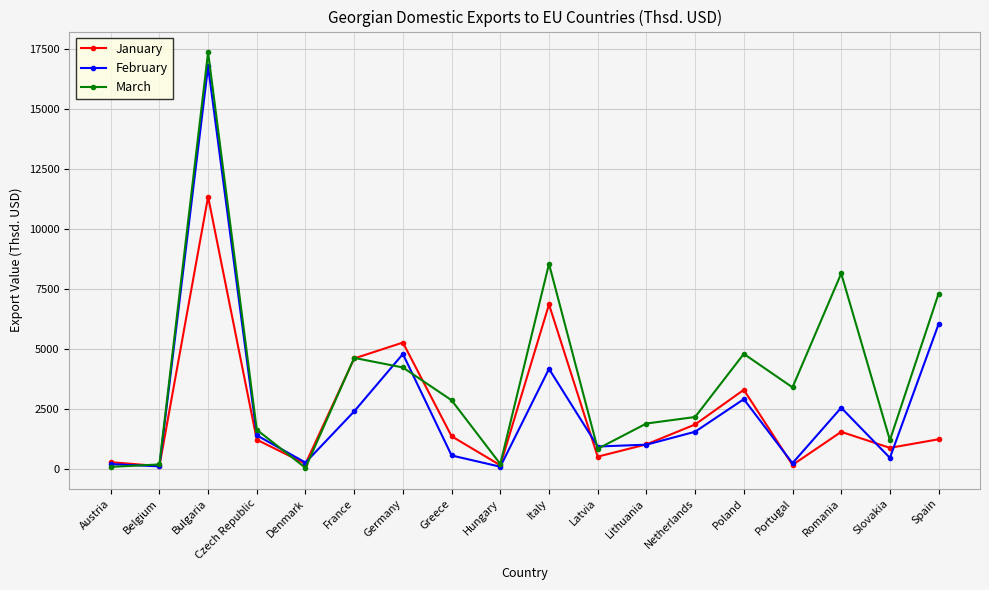

What is the total value across all series at France?

11665.5